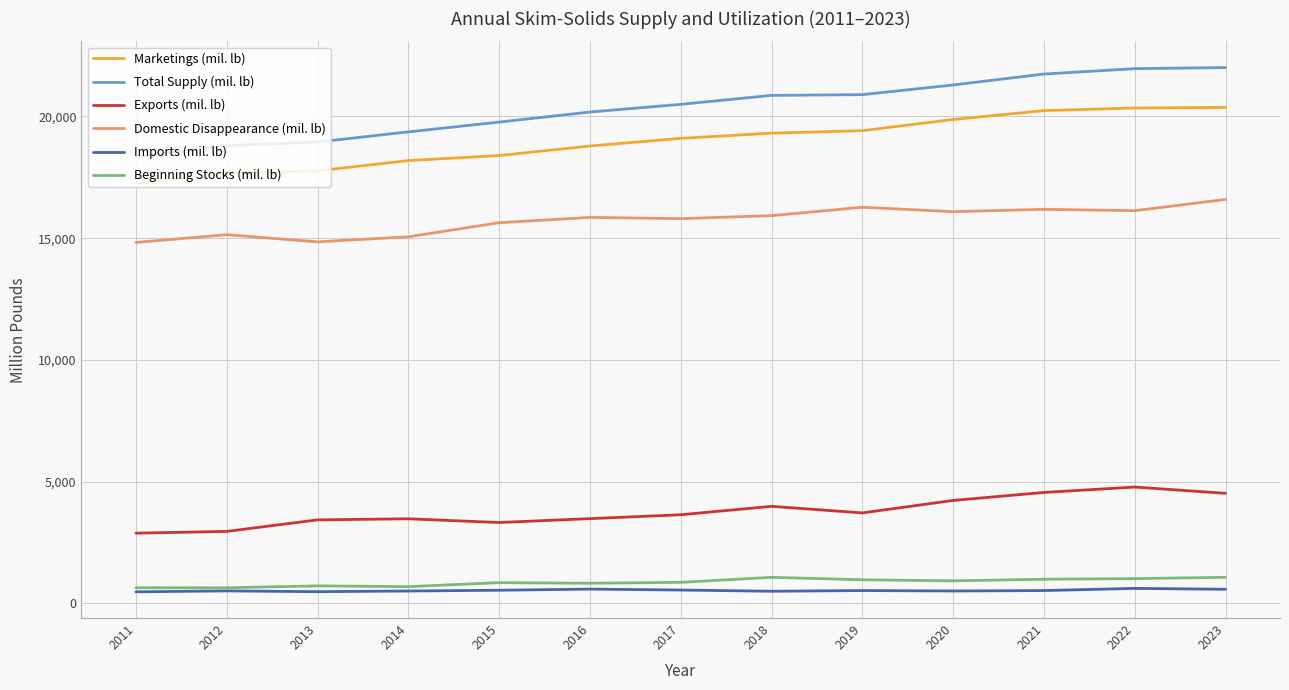

At 2013, list the series in order from smallest to largest.

Imports (mil. lb), Beginning Stocks (mil. lb), Exports (mil. lb), Domestic Disappearance (mil. lb), Marketings (mil. lb), Total Supply (mil. lb)